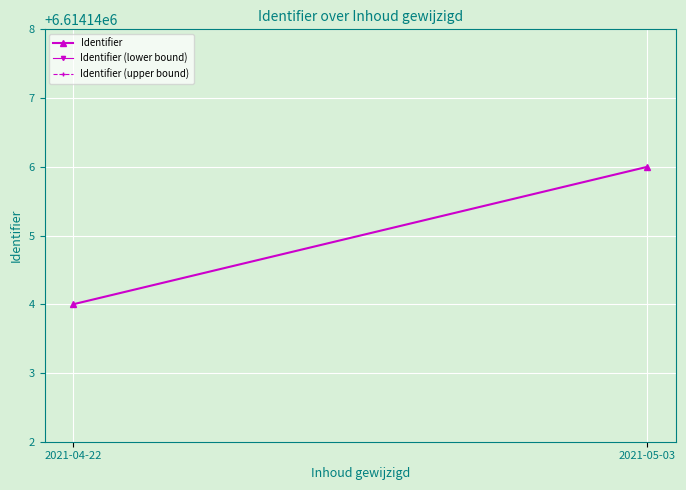

At which label does Identifier reach its peak?

2021-05-03